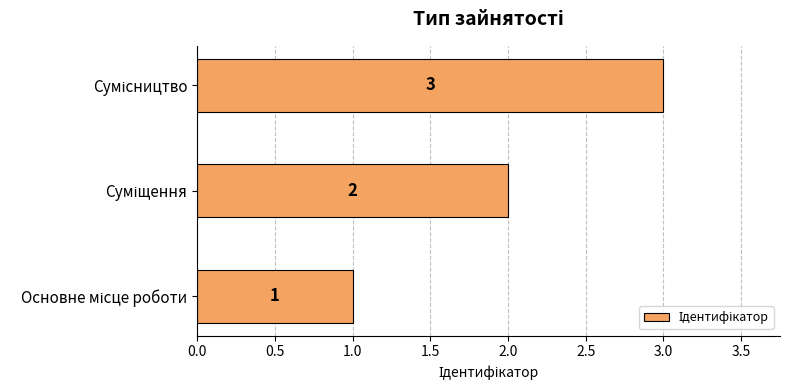

Count the values in the range 1 to 3.

3